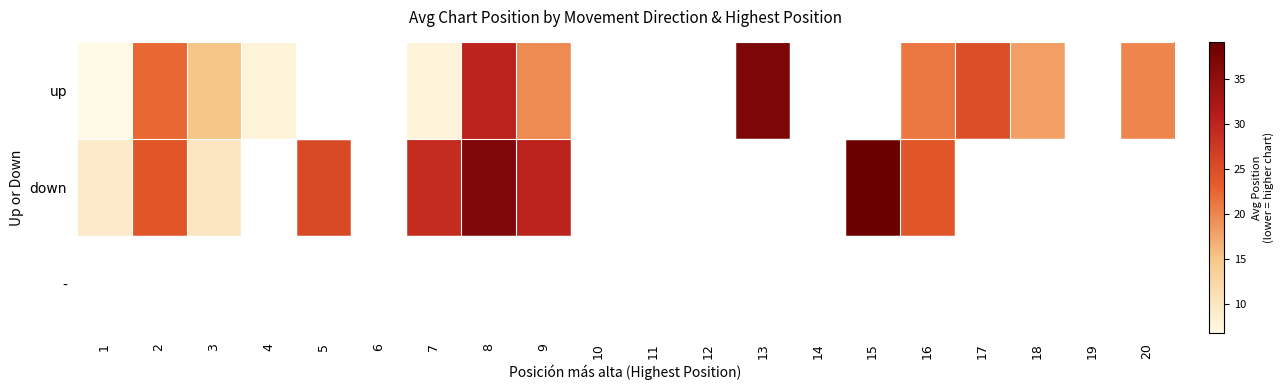

Where does the up series first go above 25?

8